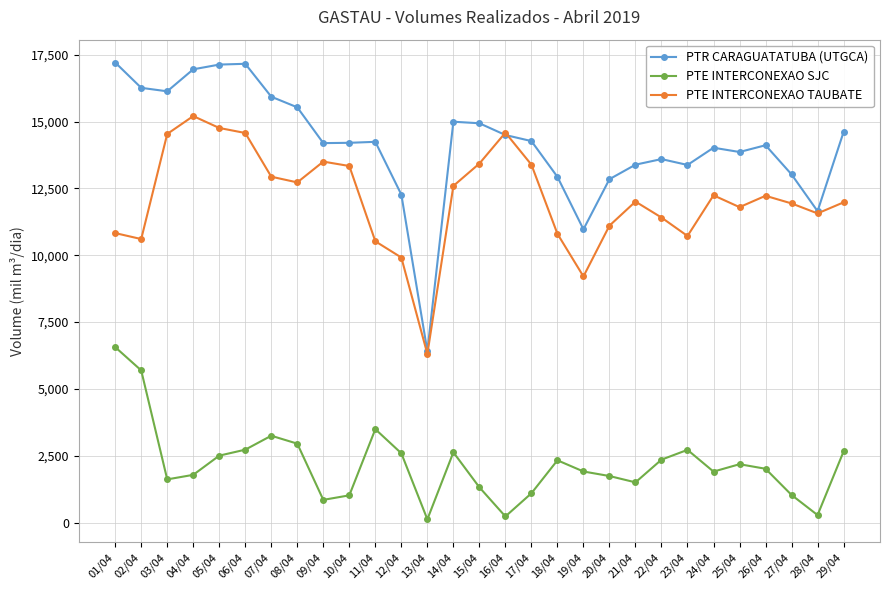

Which series has the largest total across all categories?

PTR CARAGUATATUBA (UTGCA)